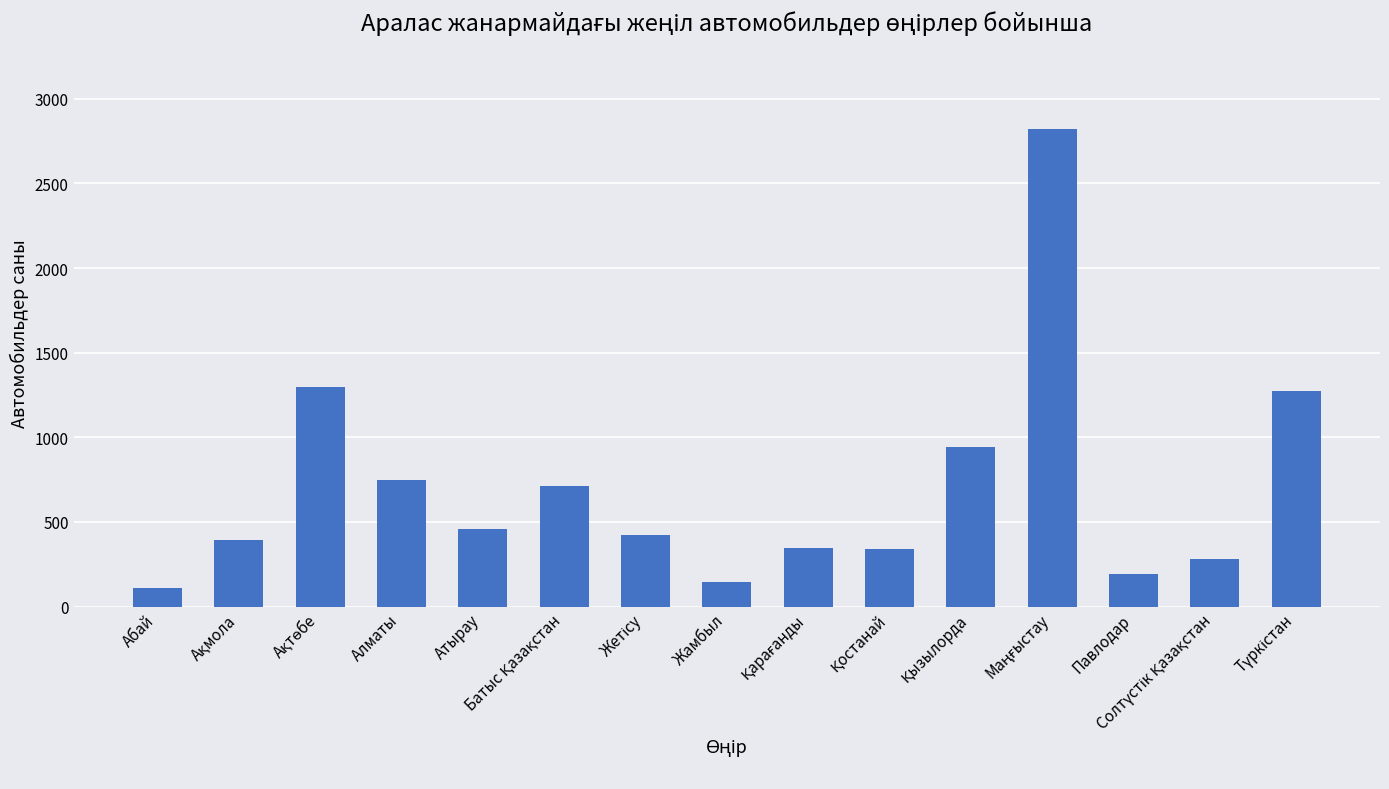

What is the sum of all values?

10476